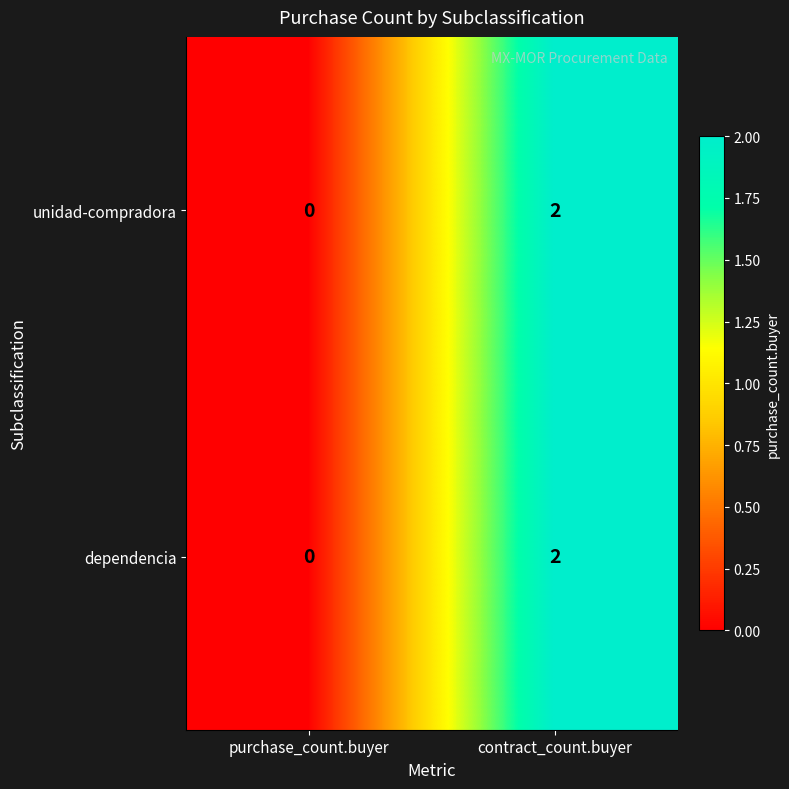

Which category has the lowest value across all series?

purchase_count.buyer